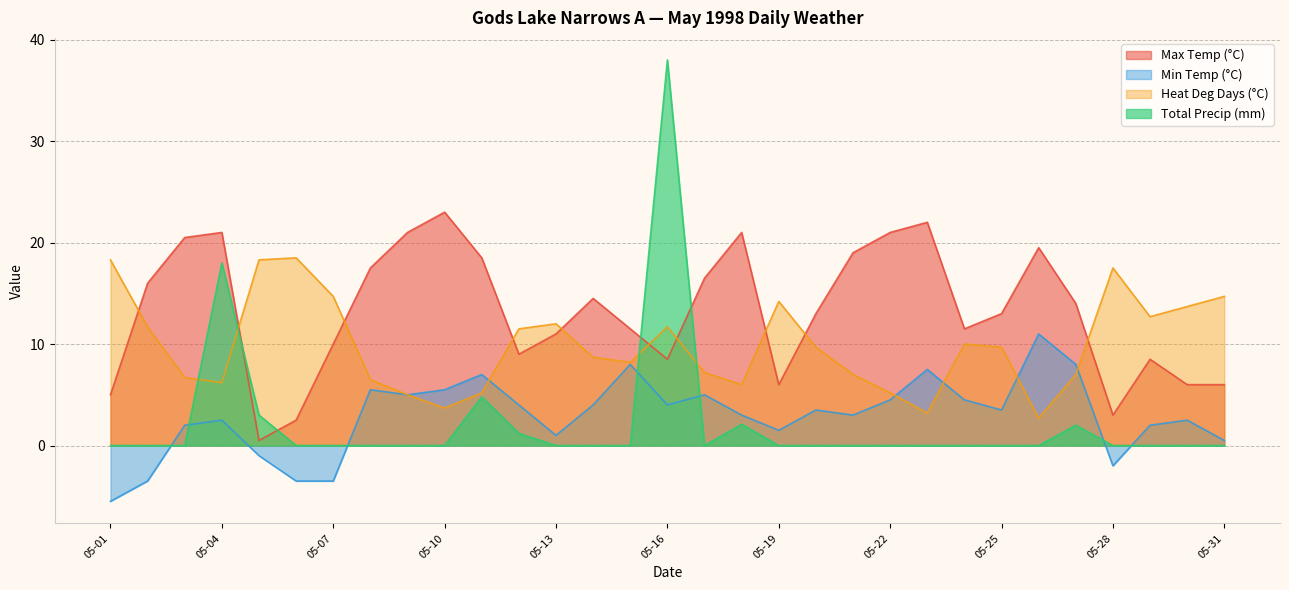

At 05-12, list the series in order from largest to smallest.

Heat Deg Days (°C), Max Temp (°C), Min Temp (°C), Total Precip (mm)